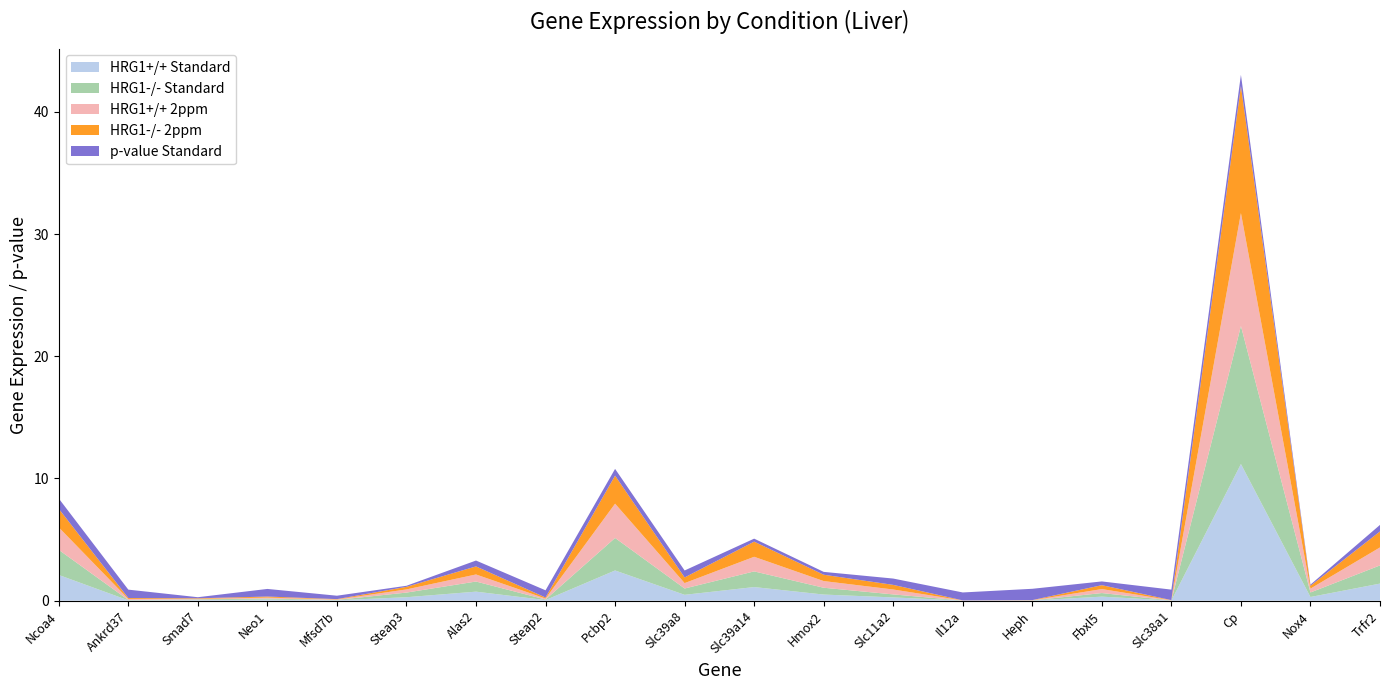

Reading left to right, extract all data points from this chart.

HRG1+/+ Standard: 2.1	0.0	0.0	0.1	0.0	0.3	0.7	0.0	2.5	0.5	1.1	0.5	0.3	0.0	0.0	0.3	0.0	11.2	0.3	1.4
HRG1-/- Standard: 2.1	0.0	0.1	0.1	0.0	0.4	0.8	0.0	2.7	0.5	1.3	0.6	0.2	0.0	0.0	0.3	0.0	11.3	0.4	1.5
HRG1+/+ 2ppm: 1.8	0.1	0.0	0.1	0.0	0.3	0.6	0.1	2.8	0.4	1.2	0.5	0.4	0.0	0.0	0.3	0.0	9.2	0.3	1.5
HRG1-/- 2ppm: 1.5	0.1	0.0	0.1	0.0	0.2	0.7	0.1	2.3	0.5	1.2	0.5	0.4	0.0	0.0	0.3	0.0	10.4	0.2	1.3
p-value Standard: 0.8	0.7	0.1	0.6	0.3	0.1	0.5	0.6	0.6	0.6	0.2	0.2	0.5	0.6	0.9	0.3	0.9	0.9	0.1	0.5